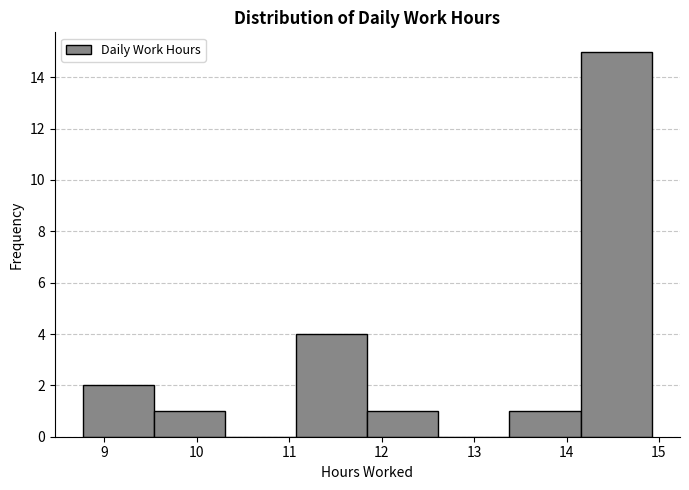

How tall is the bar that spans 8.8 to 9.5 on the x-axis? Neither the bar edges nor the heights are printed on the chart, so give them approximately, as read against the axes.

2